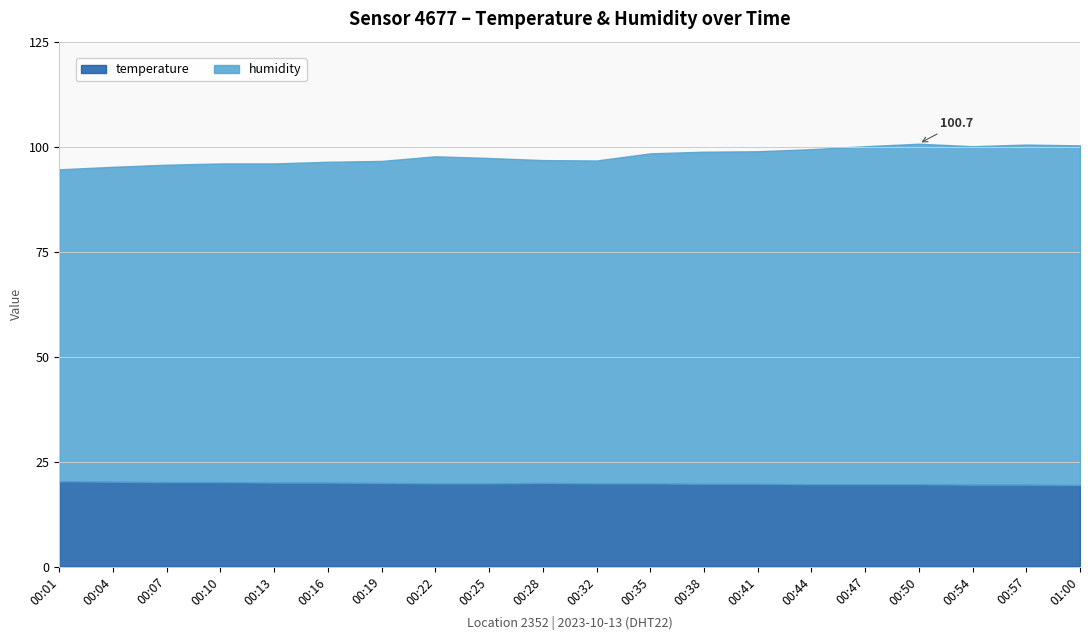

True or false: temperature has a value of 19.6 at 00:44.

True